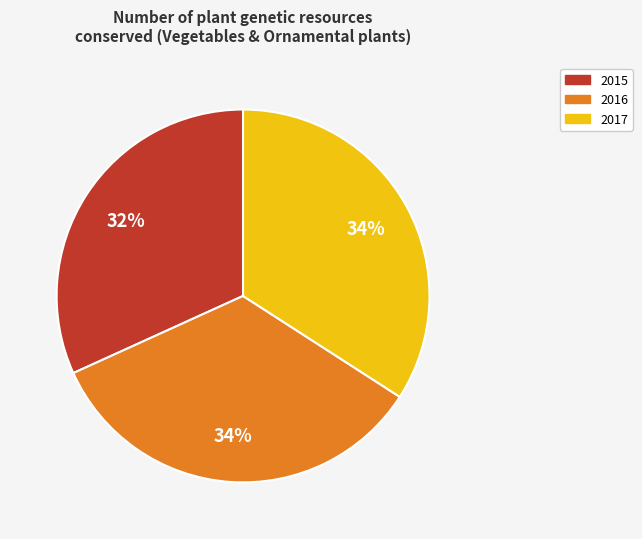

To the nearest percent, what portion does 2015 represent?

32%